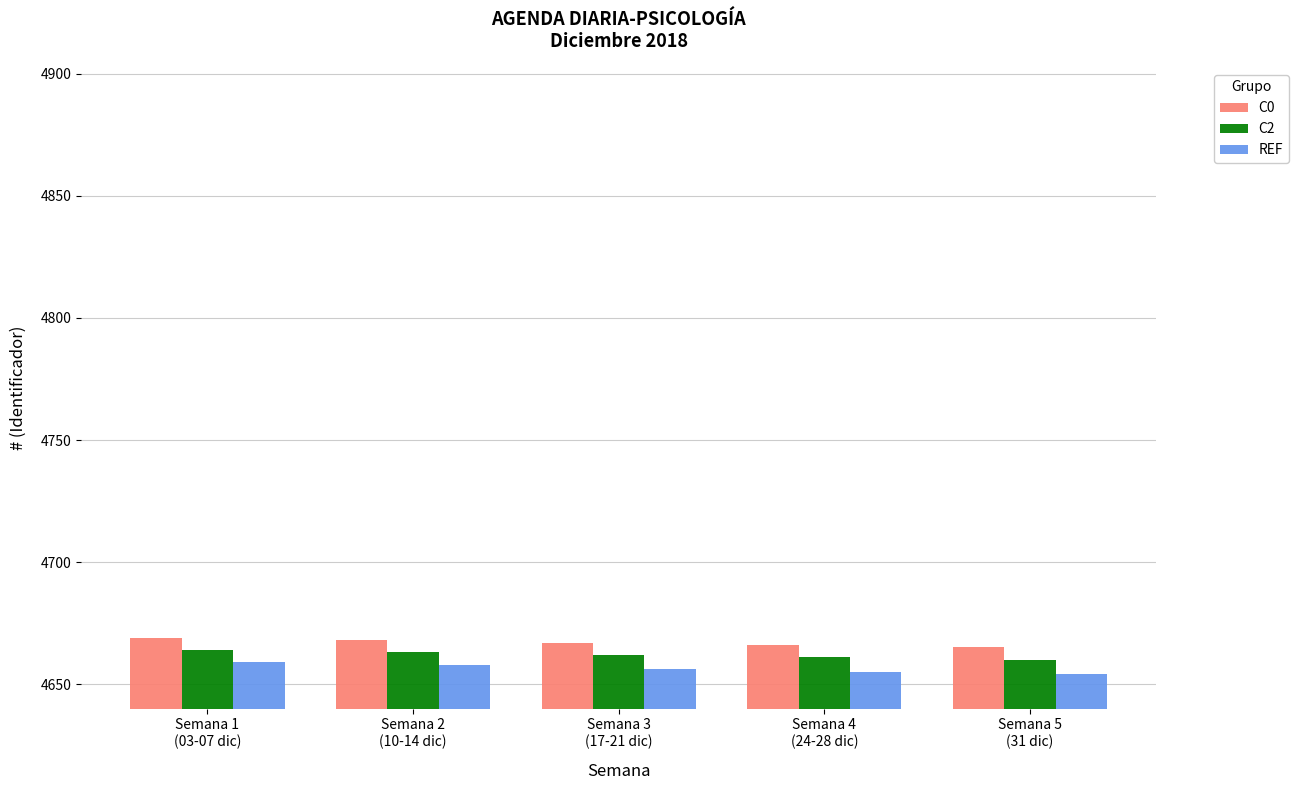

What is the minimum value for C0?

4665